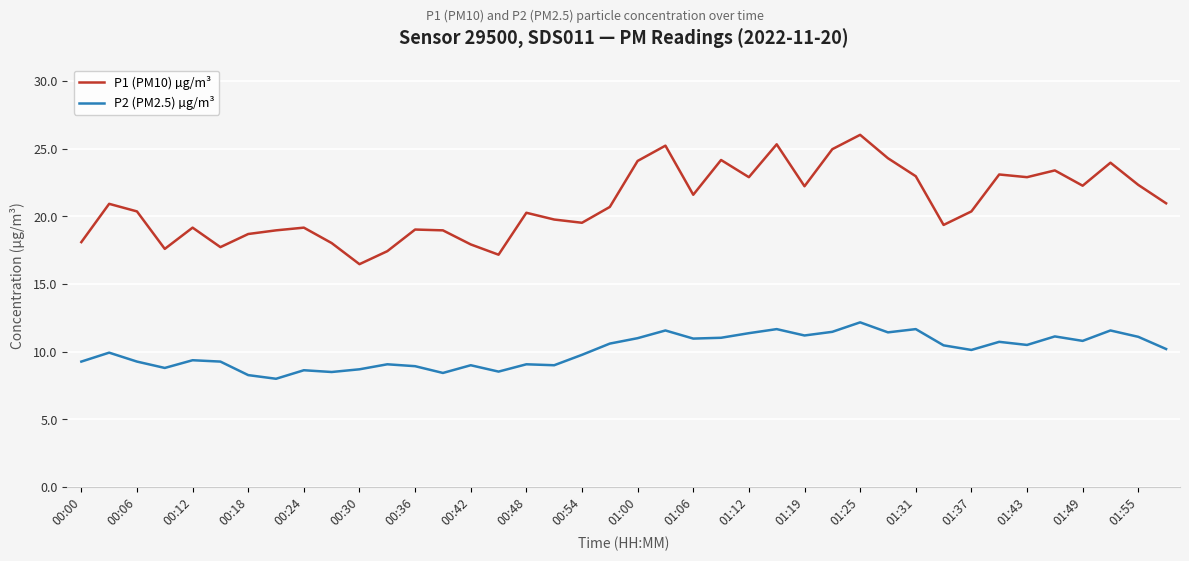

What is the difference between the maximum and minimum values in the P2 (PM2.5) µg/m³ series?

4.2